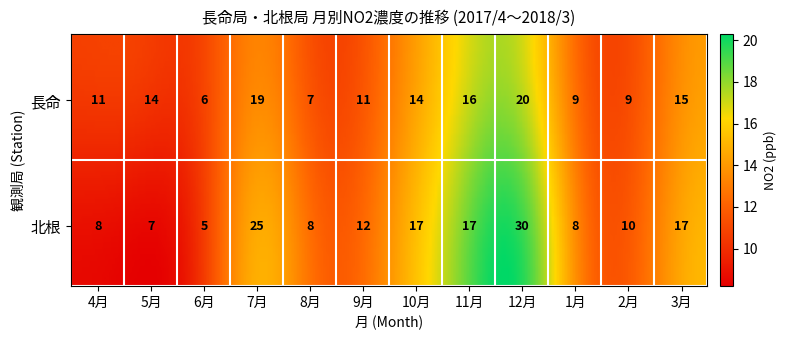

What is the difference between the maximum and second lowest values in the 北根 series?

23